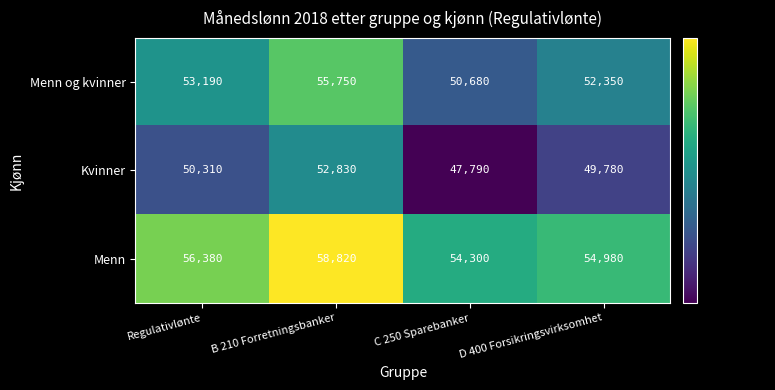

At D 400 Forsikringsvirksomhet, list the series in order from smallest to largest.

Kvinner, Menn og kvinner, Menn